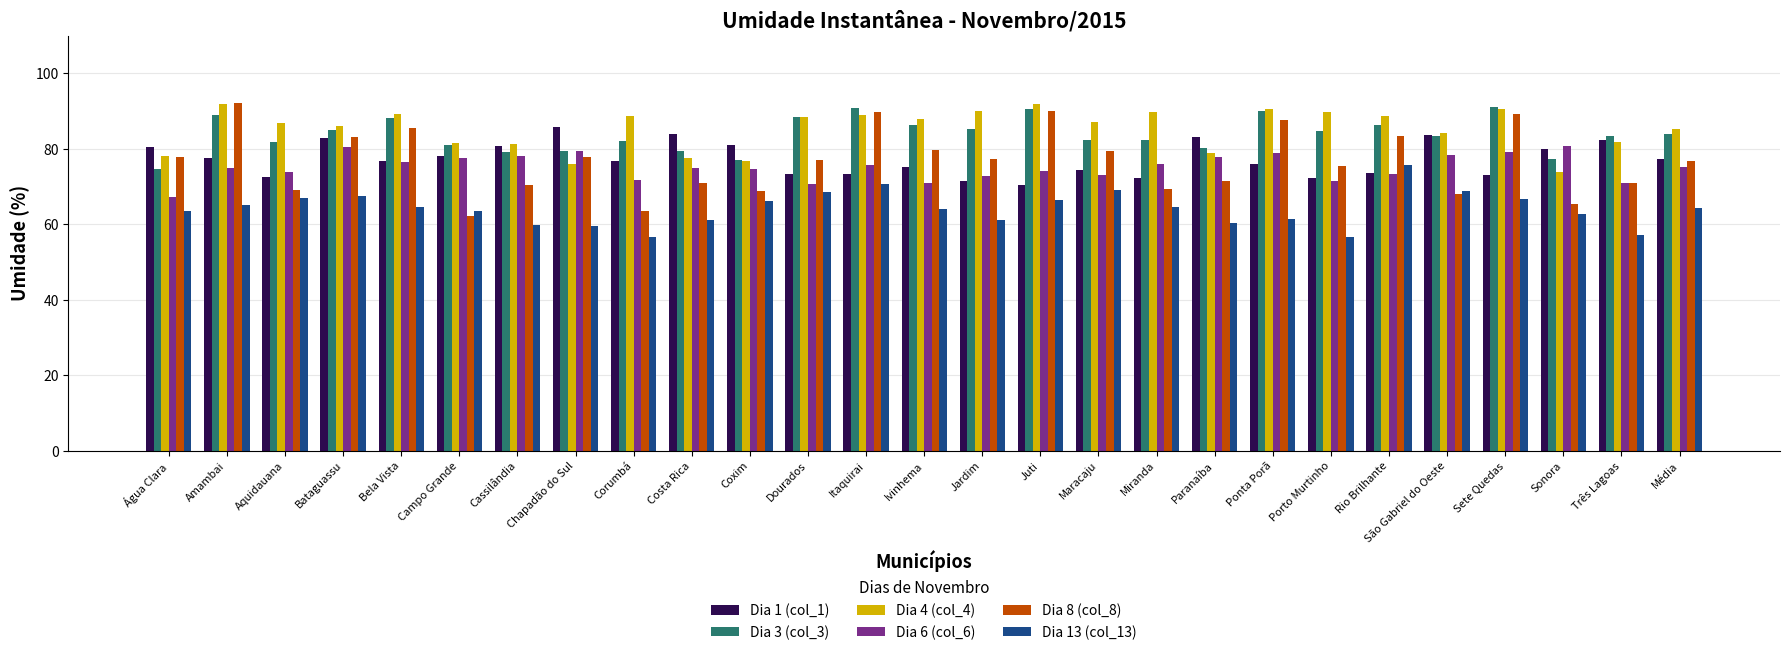

Is it true that Dia 6 (col_6) equals 73.8 at Aquidauana?

True